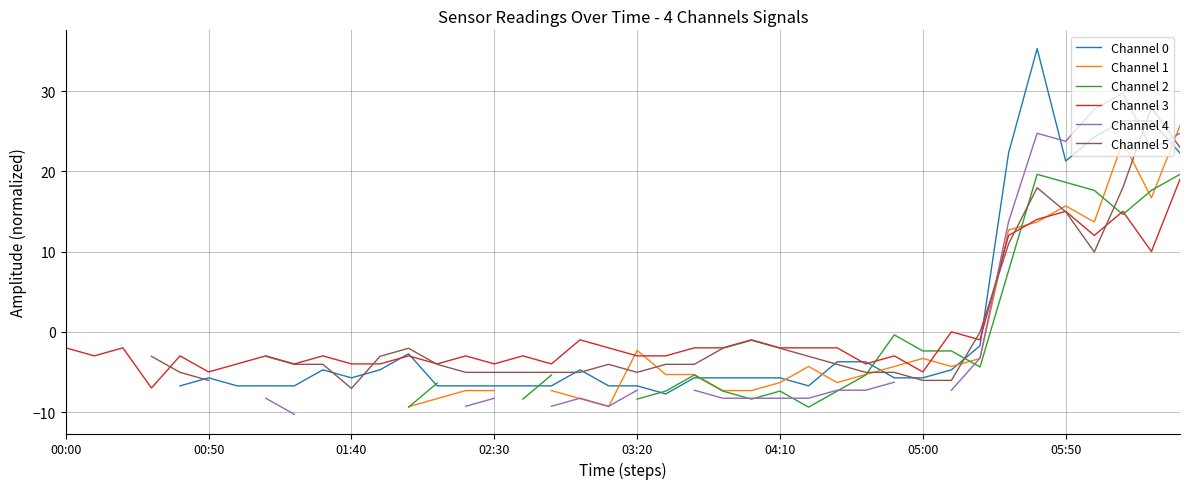

Is the value of Channel 4 at 28 greater than the value of Channel 0 at 21?

Yes